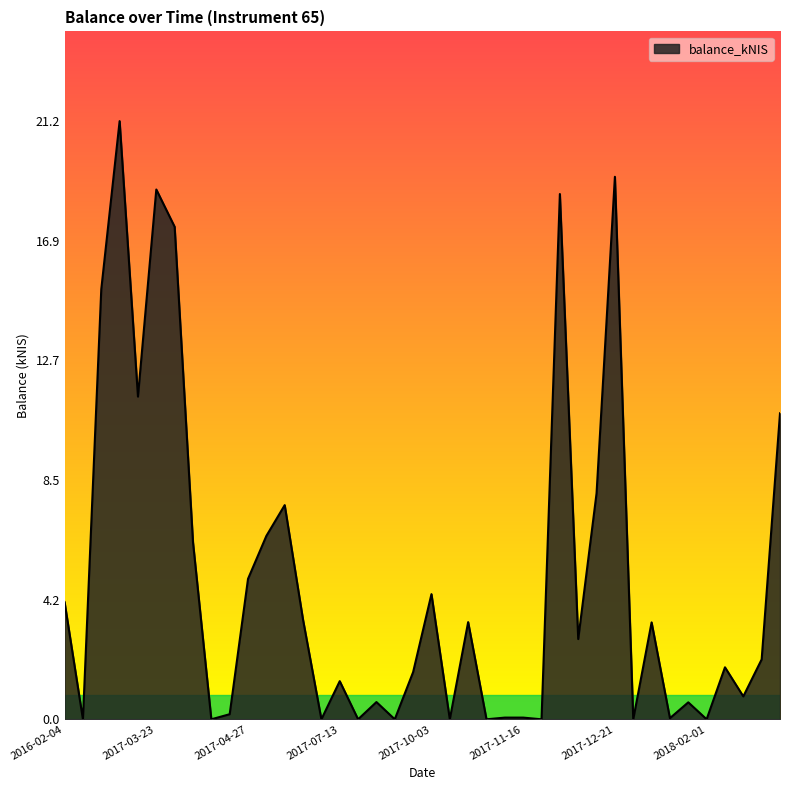

What is the difference between the maximum and minimum values?

21.2